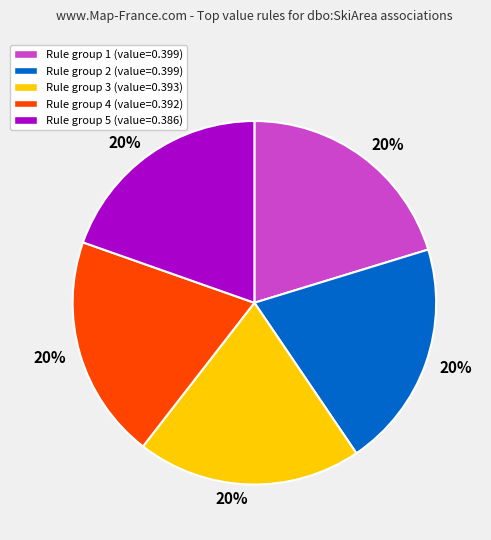

To the nearest percent, what is the average slice percentage?

20%